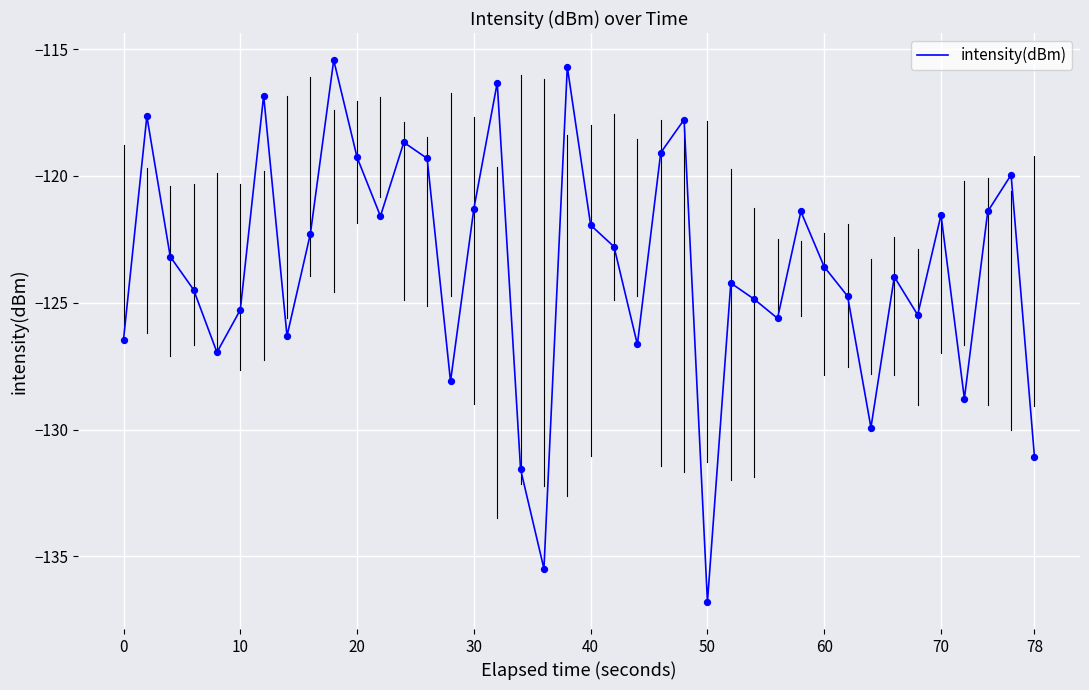

What is the maximum value shown in the chart?

-115.4